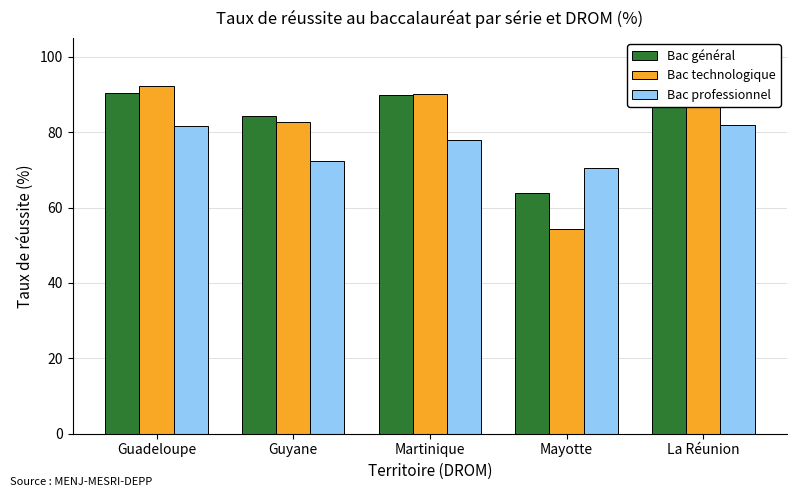

What are all the series names shown in the legend?

Bac général, Bac technologique, Bac professionnel